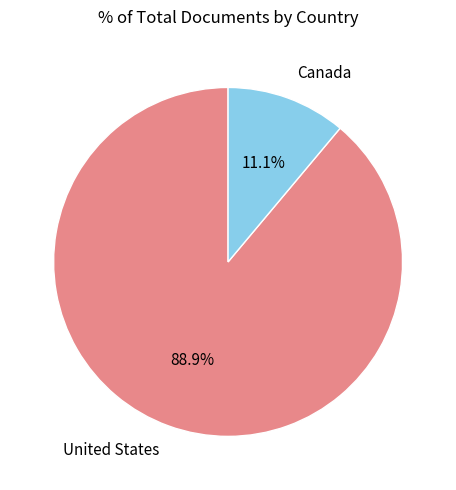

What is the total percentage of United States and Canada?

100.0%